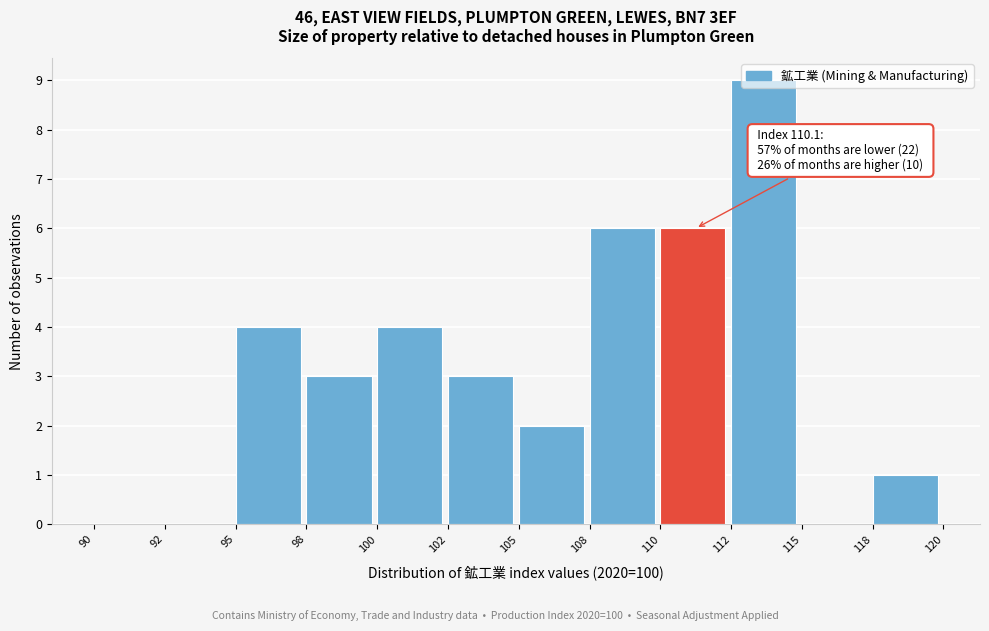

What is the approximate value at 102?

3